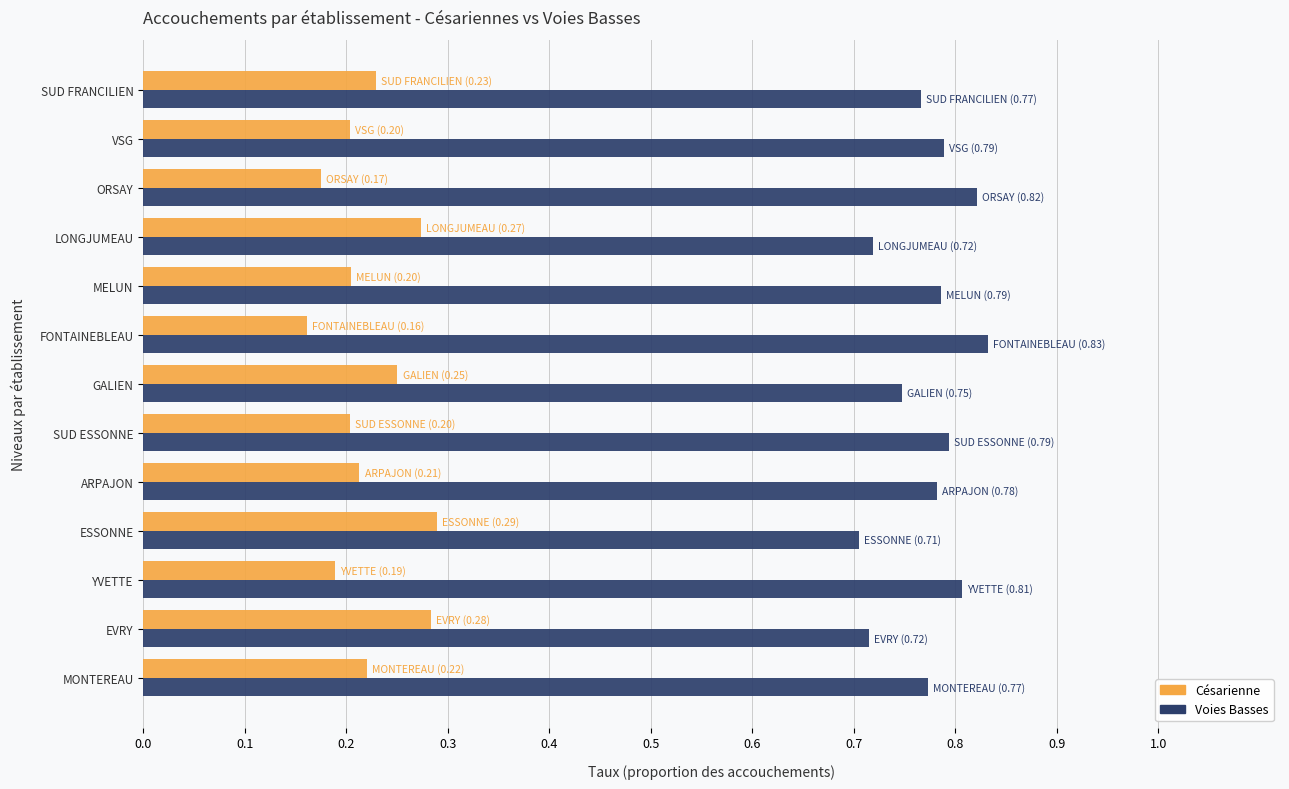

Count the Voies Basses values in the range 0 to 1.

13